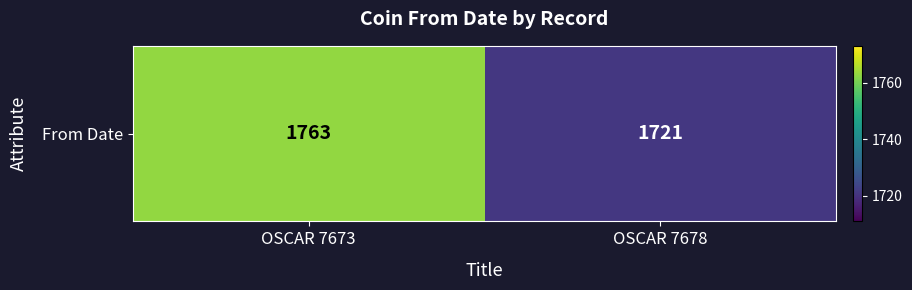

Reading left to right, what are all the values shown in this chart?

OSCAR 7673=1763	OSCAR 7678=1721